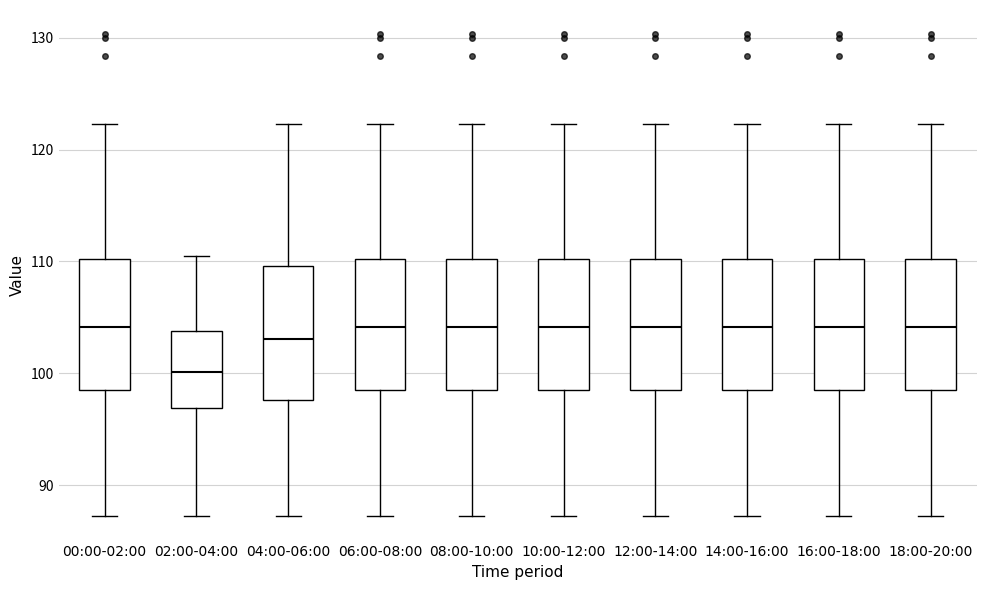

Where is the upper edge of the box for 16:00-18:00 on the y-axis? The values are not printed on the chart, so give them approximately, as read against the axis.

110